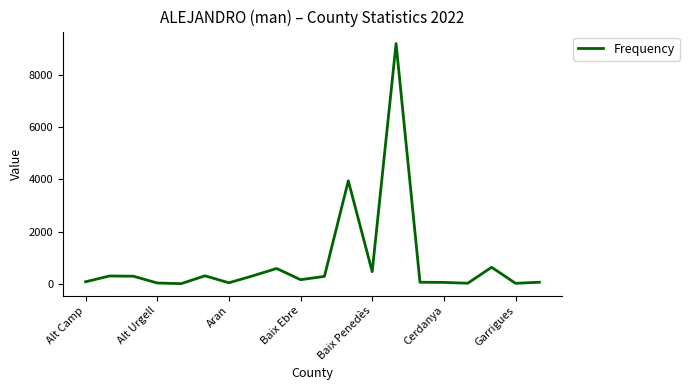

What is the difference between the maximum and minimum values?

9176